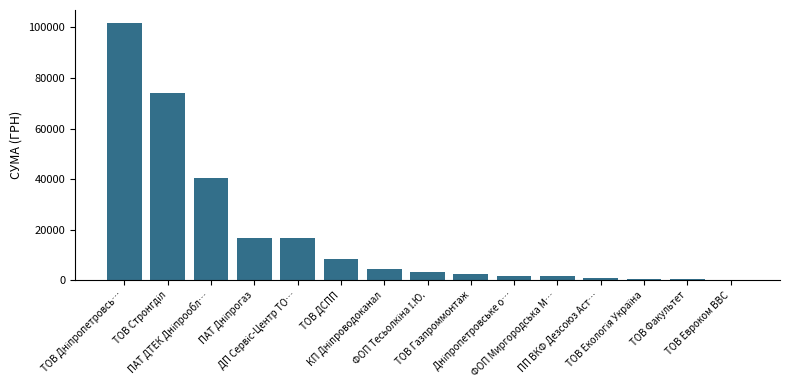

What is the value of the 8th bar from the left?

3294.0